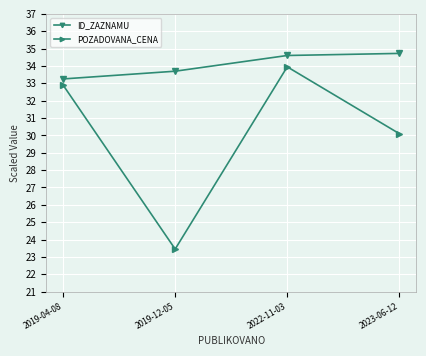

What is the difference between the maximum and second lowest values in the ID_ZAZNAMU series?

1.0